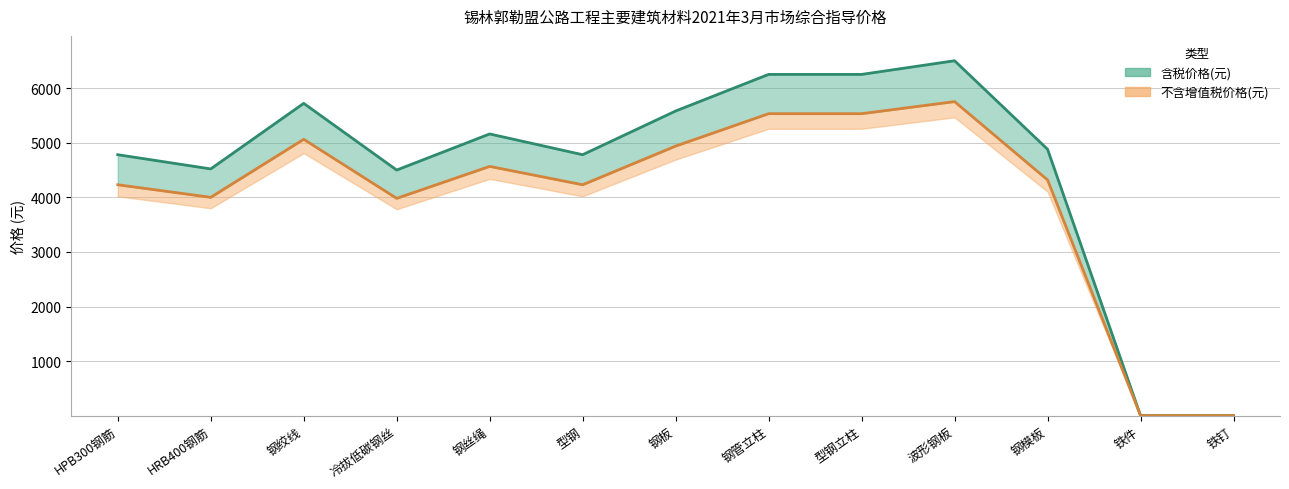

List the series in order of their peak value, highest first.

含税价格(元), 不含增值税价格(元)